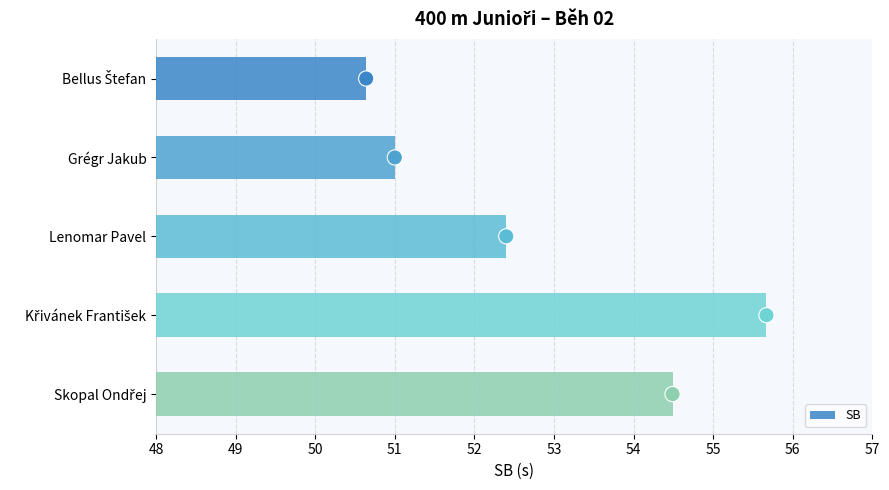

What is the difference between the maximum and second lowest values in the SB series?

4.7